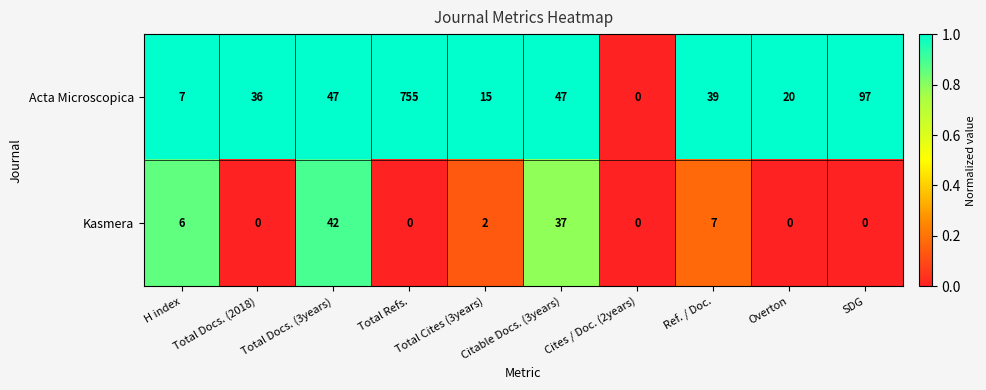

The value of Kasmera at SDG is 0. True or false?

True